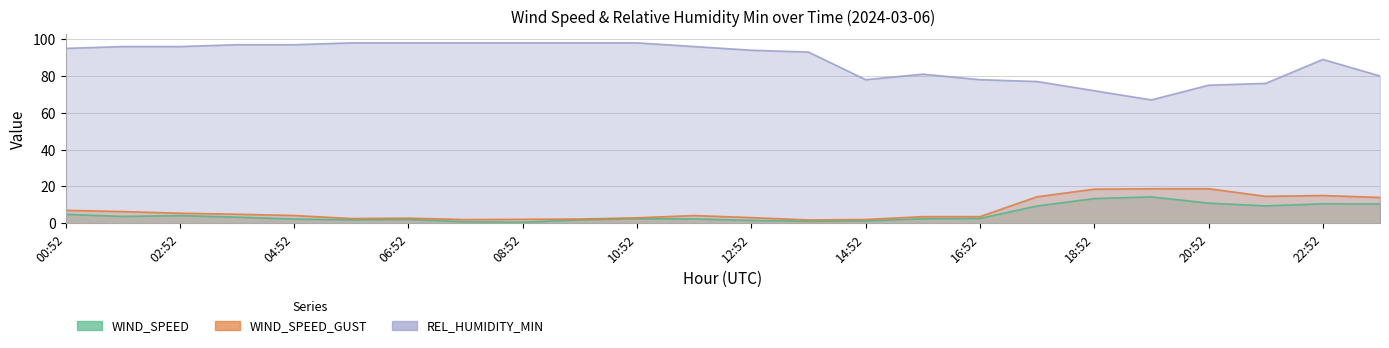

How many data points does each series have?

24